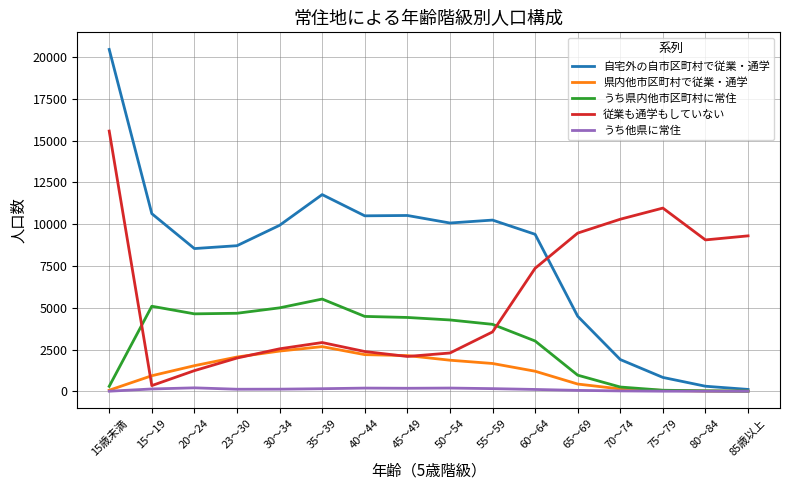

List the series in order of their peak value, highest first.

自宅外の自市区町村で従業・通学, 従業も通学もしていない, うち県内他市区町村に常住, 県内他市区町村で従業・通学, うち他県に常住